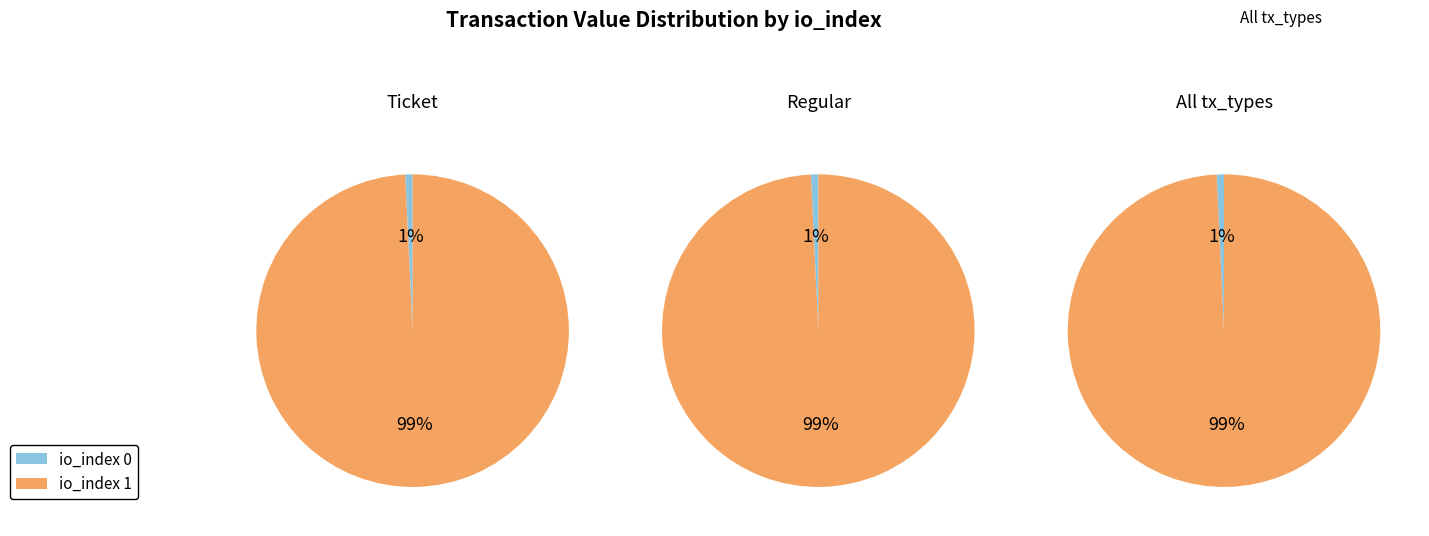

To the nearest percent, what percentage of the pie is io_index=1?

99%